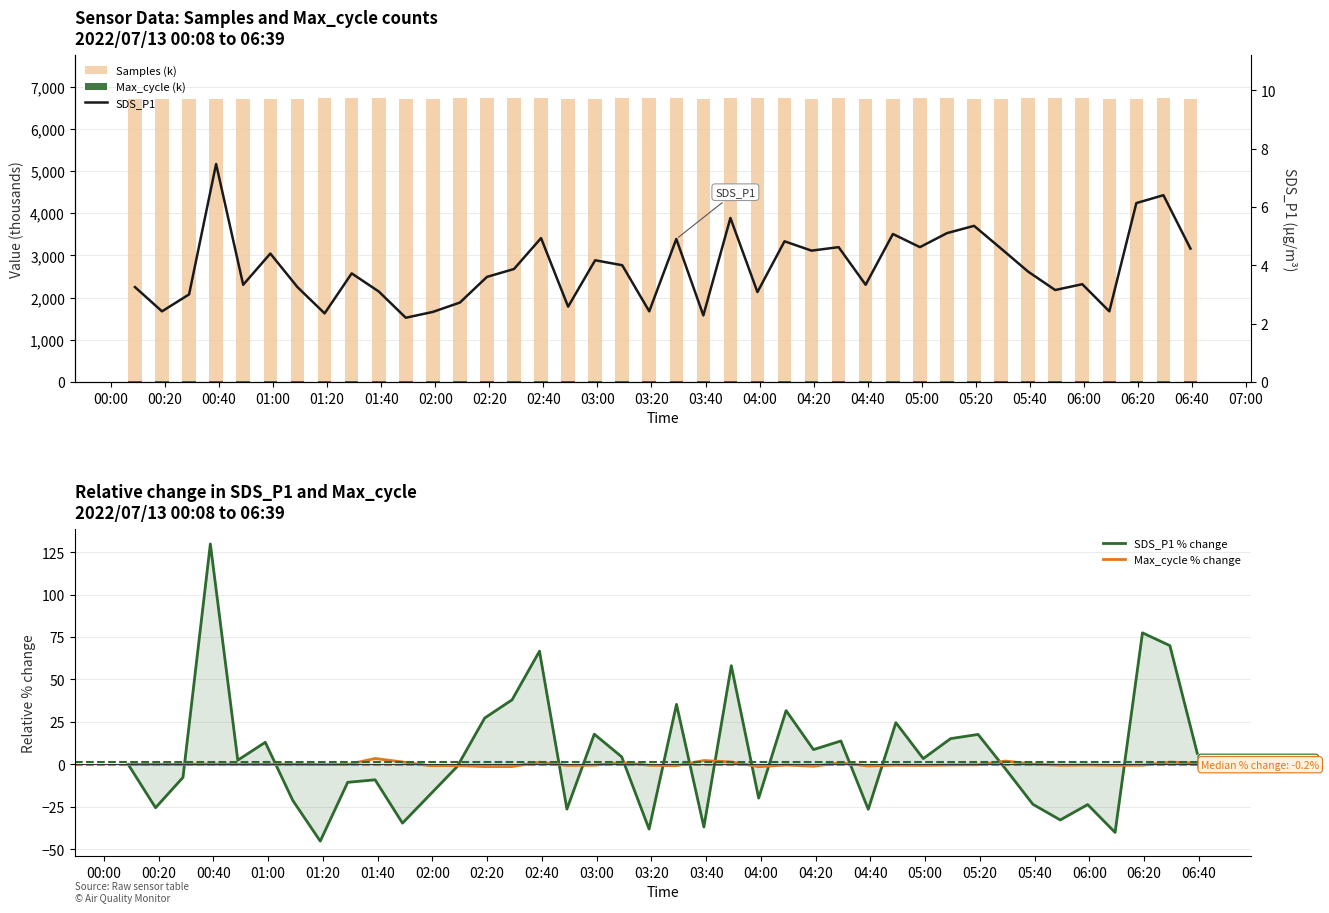

What is the difference between the maximum and minimum values in the Max_cycle (k) series?

0.7